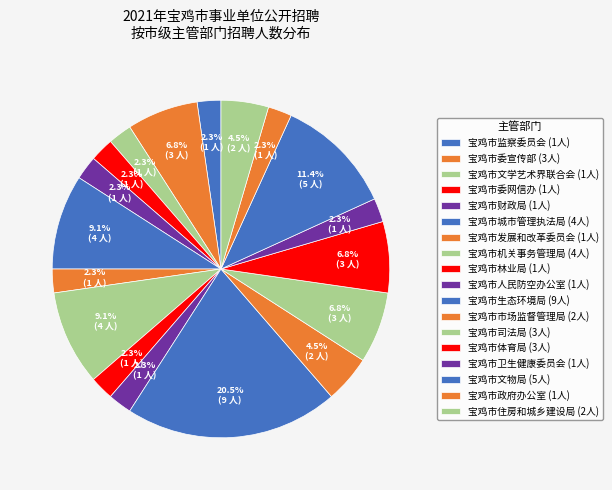

What is the largest slice in the pie chart?

宝鸡市生态环境局